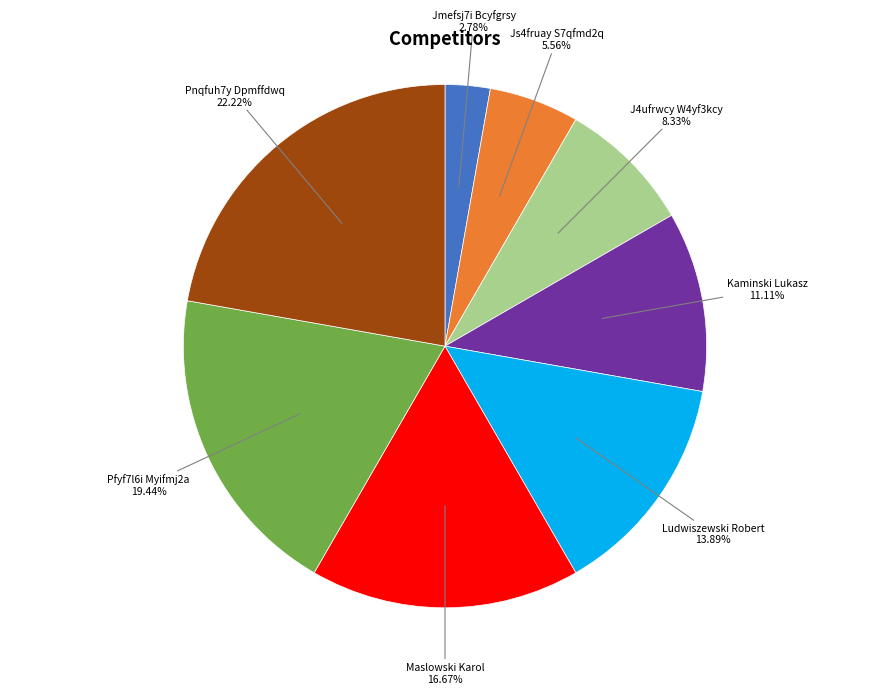

Is it true that Pnqfuh7y Dpmffdwq is 37% of the pie?

False